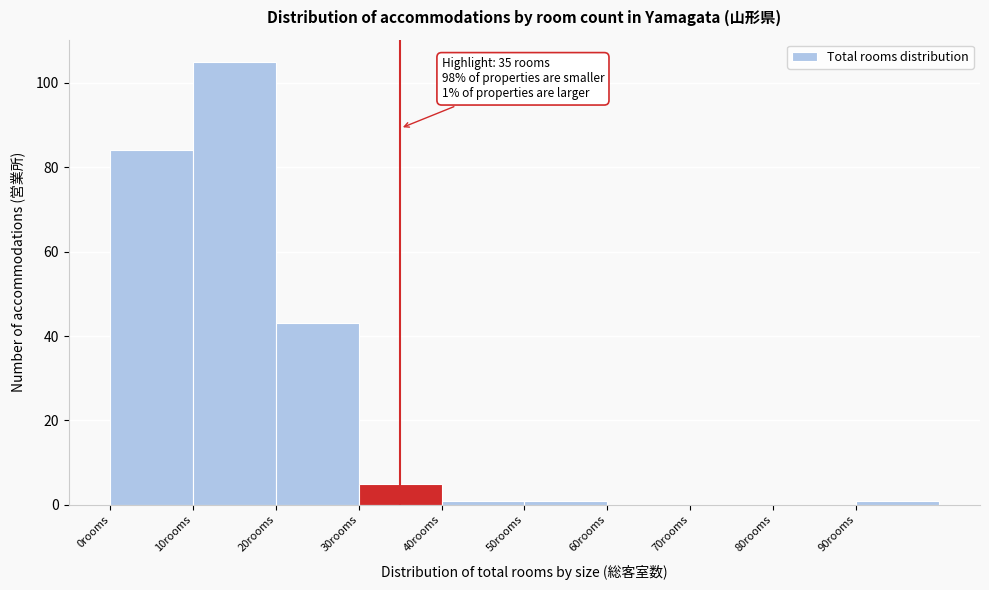

Which range on the x-axis has the tallest bar?

10 to 20